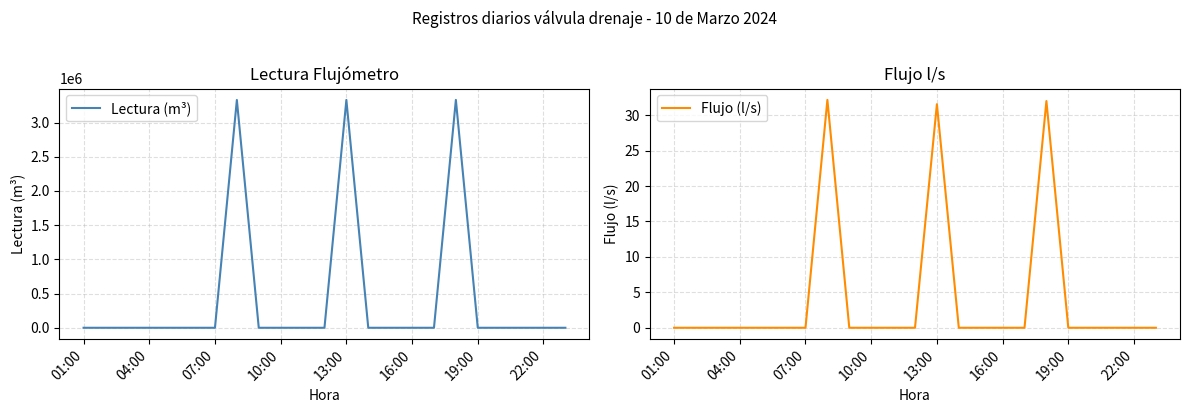

The Lectura (m³) series shows 1017495 at 22:00. True or false?

False